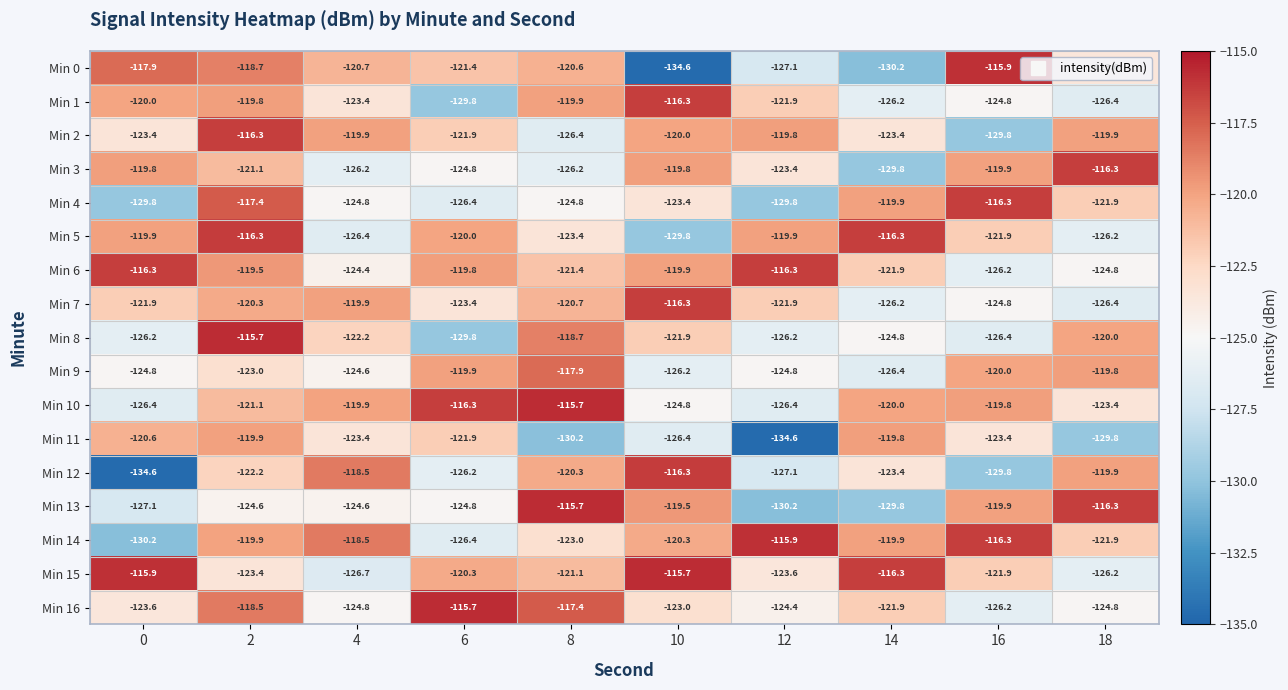

What is the sum of the Min 10 values at 4 and 0?

-246.3